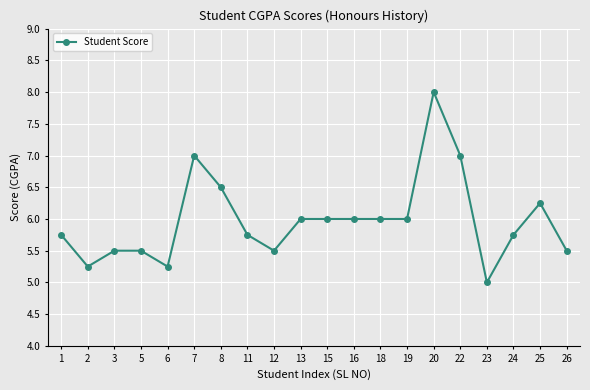

True or false: there are more than 1 points higher than both neighbors.

True